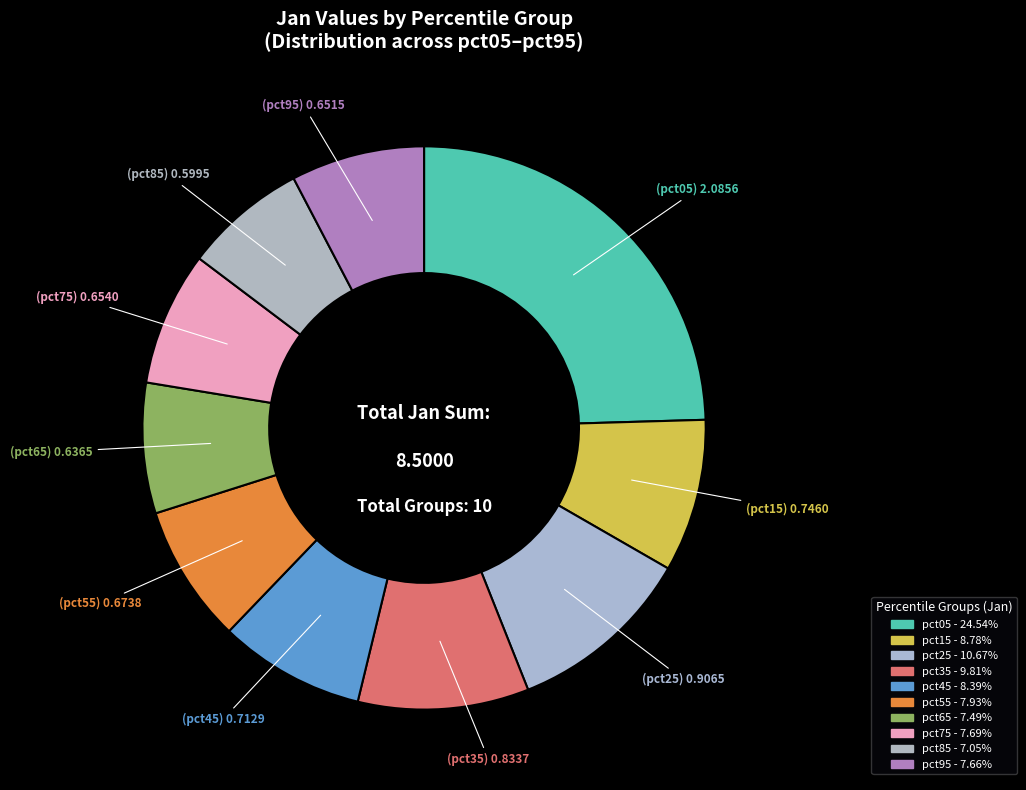

Is it true that pct25 is 11% of the pie?

True